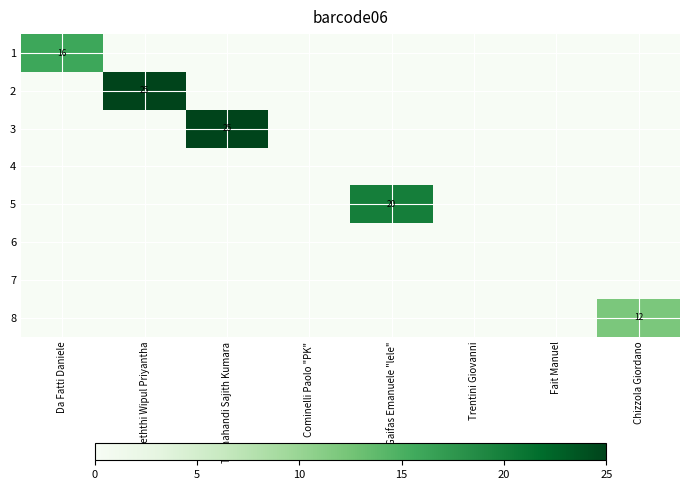

How many data points in 1 are above 0?

1